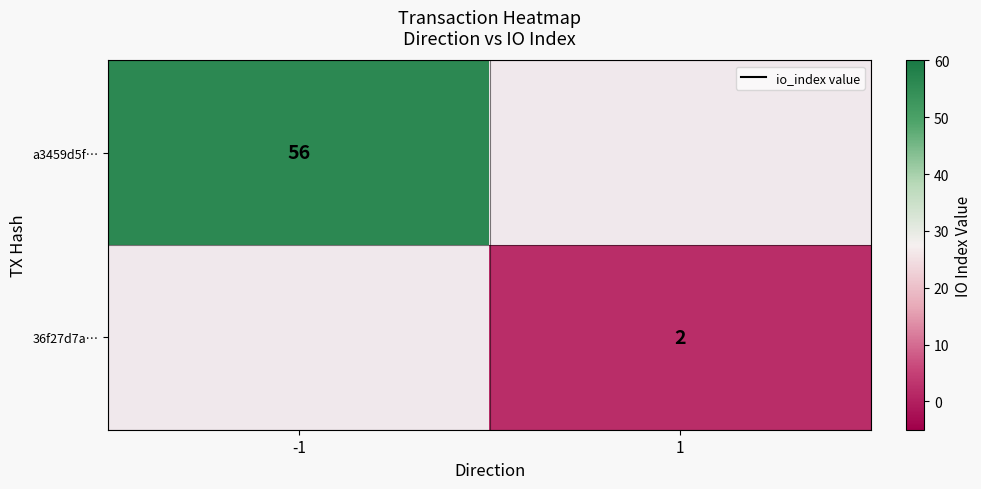

Is it true that a3459d5f… equals 56 at -1?

True